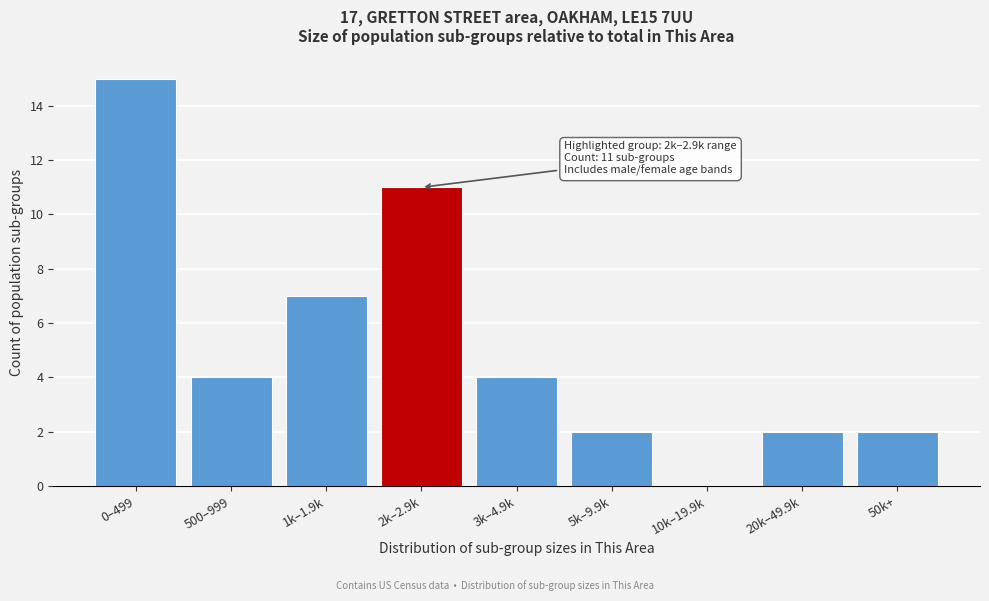

Reading left to right, transcribe all the data shown in this chart.

0–499=15	500–999=4	1k–1.9k=7	2k–2.9k=11	3k–4.9k=4	5k–9.9k=2	10k–19.9k=0	20k–49.9k=2	50k+=2